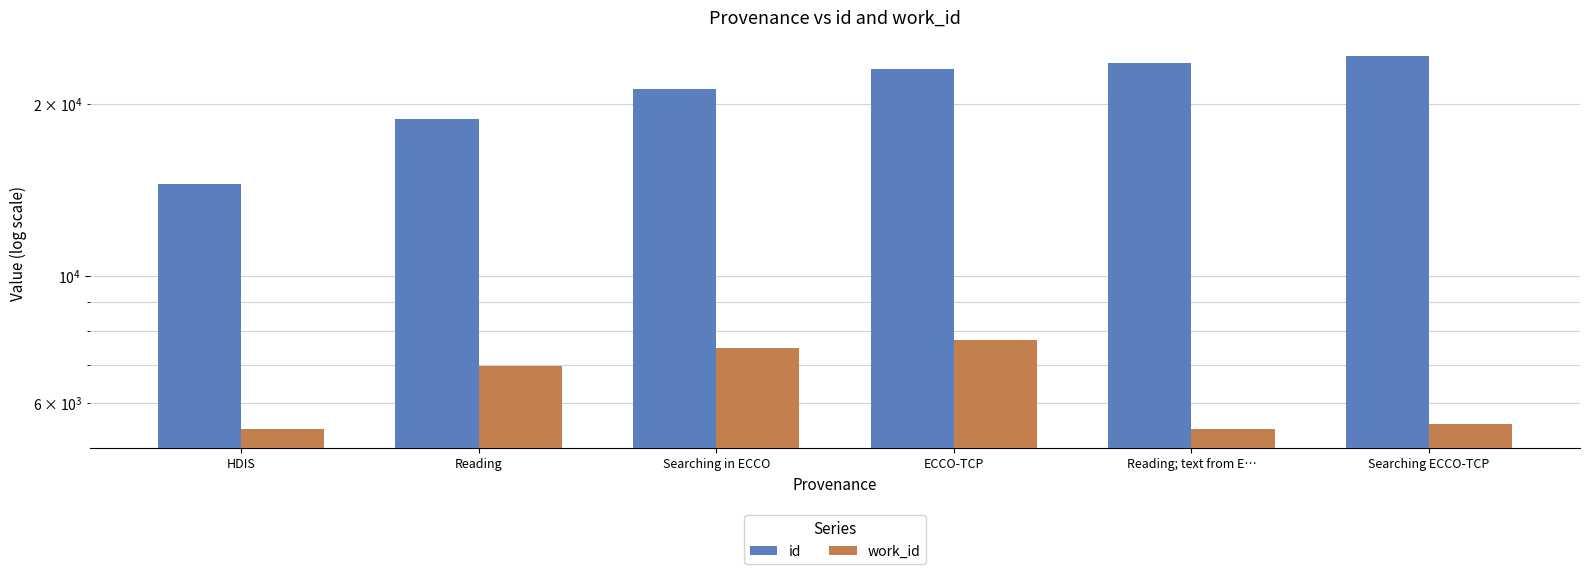

Are the bars horizontal?

No